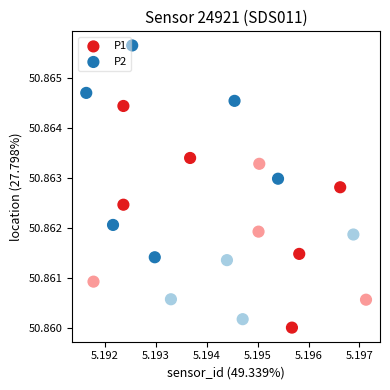

Which series reaches the maximum Y coordinate?

P2